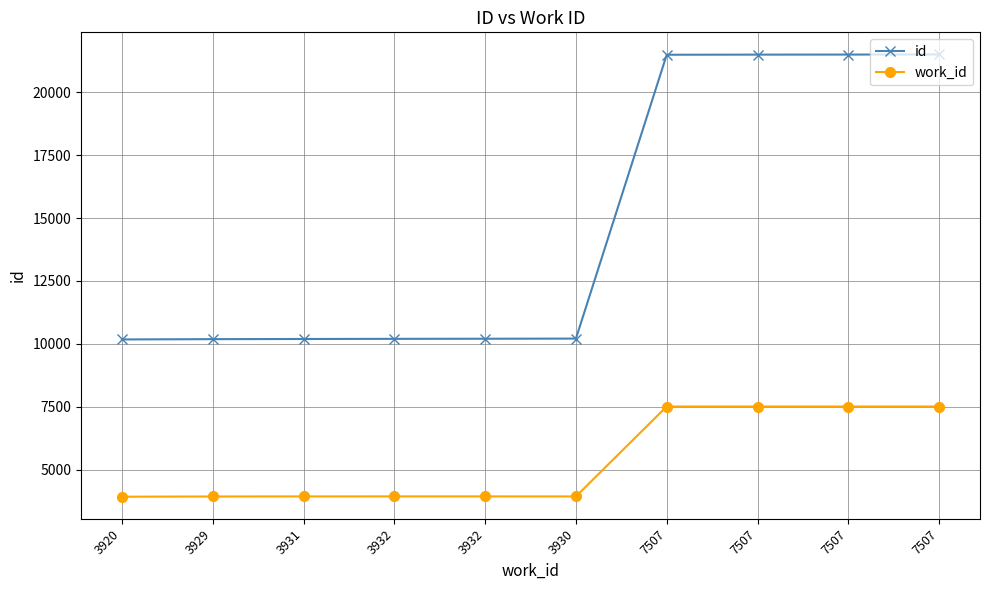

What is the difference between the id values at 3920 and 3931?

18